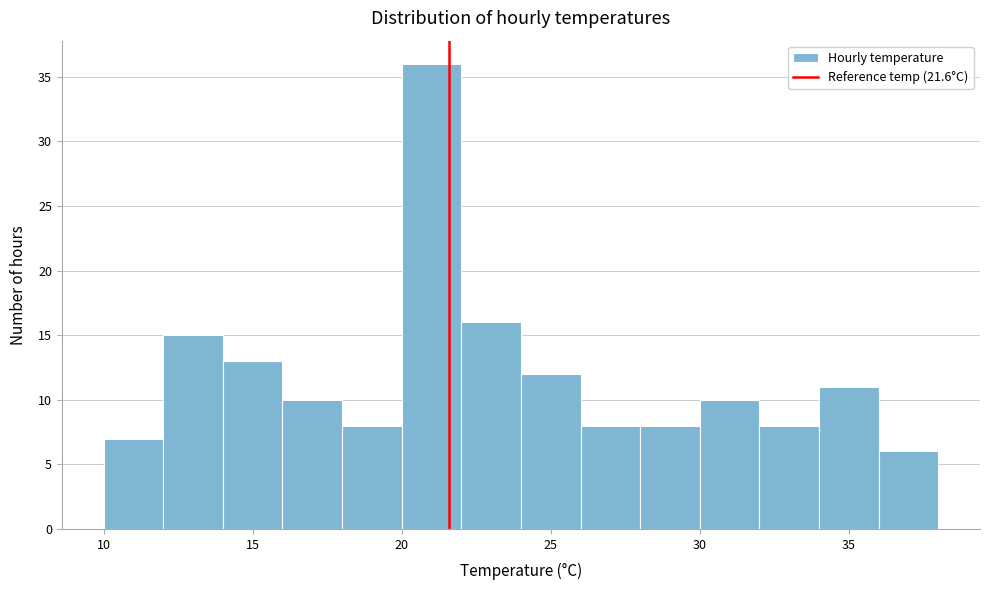

Over which range of the x-axis is the bar tallest?

20 to 22